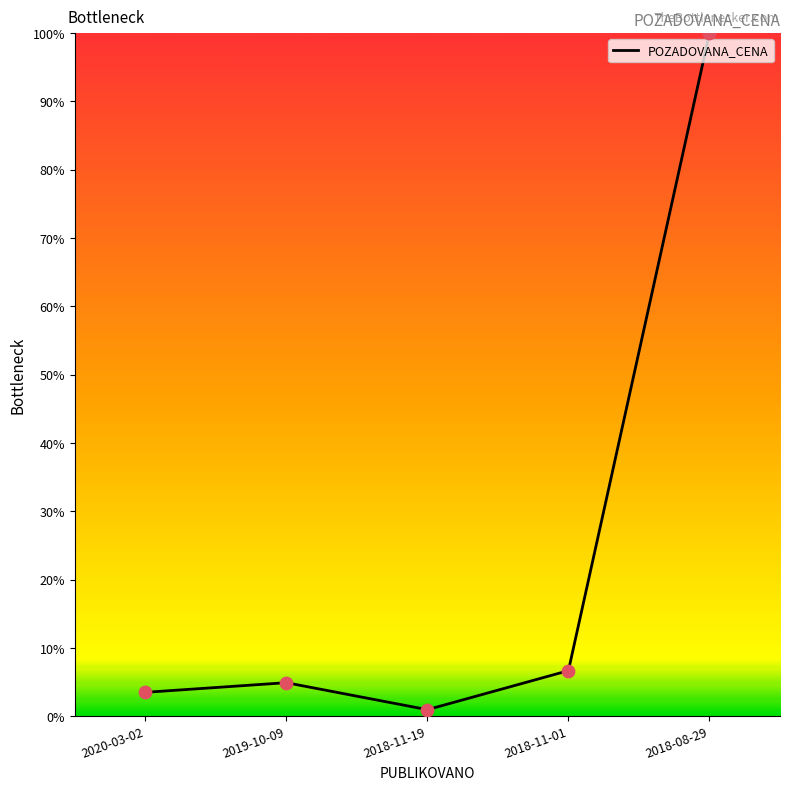

Between 2018-11-19 and 2018-08-29, which is larger?

2018-08-29